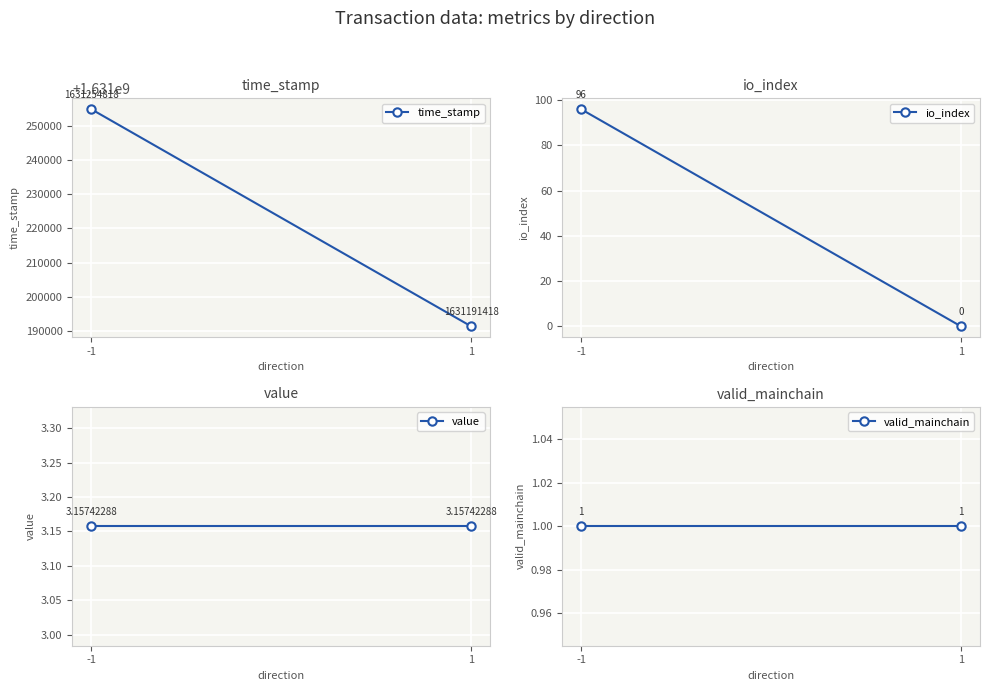

At which category is the sum across all series the highest?

-1